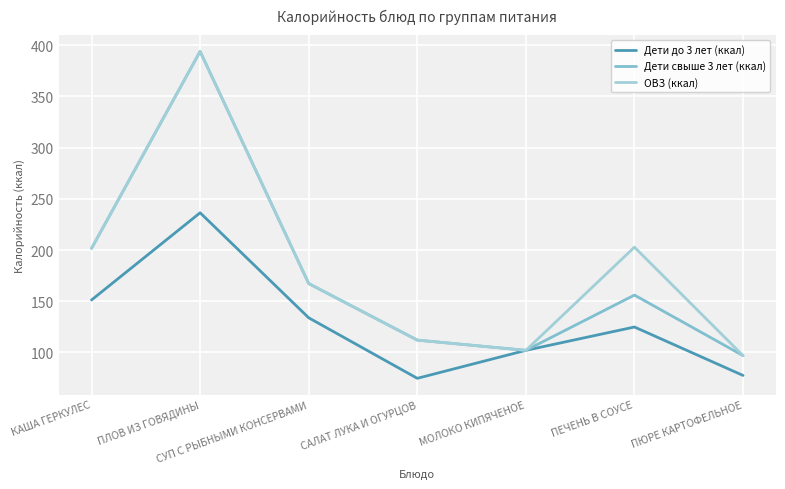

What is the value of the Дети свыше 3 лет (ккал) point at the 7th from the left?

96.9